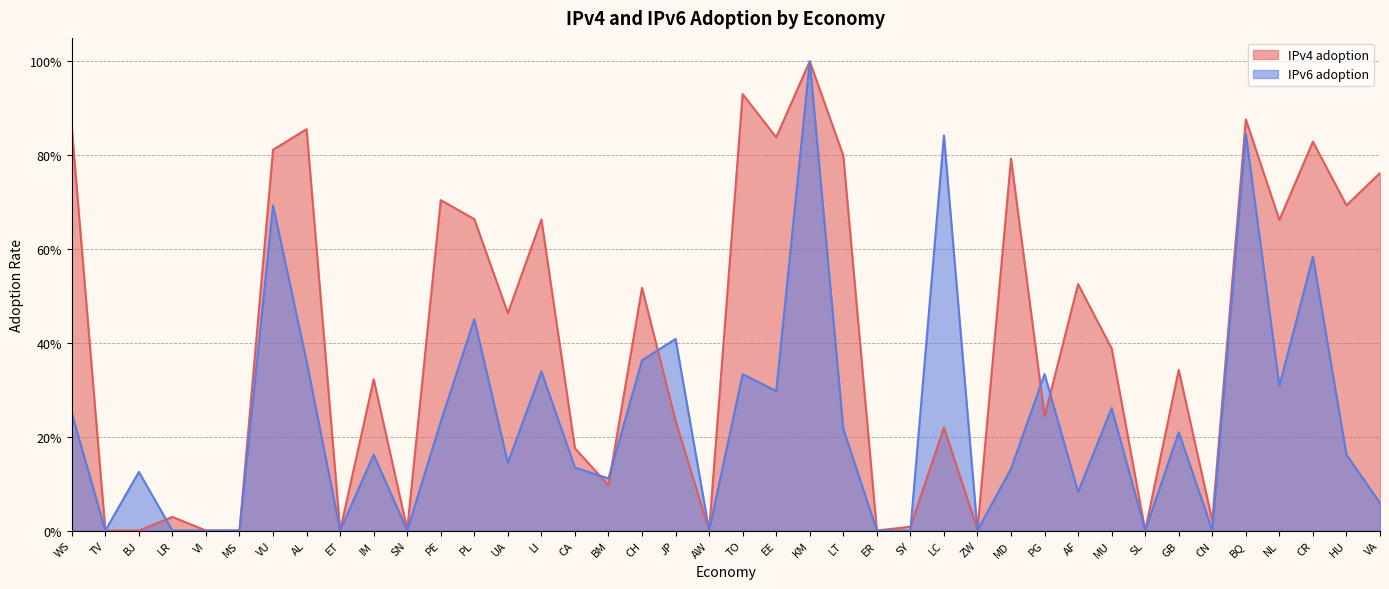

What is the label of the 33rd point from the left?

SL